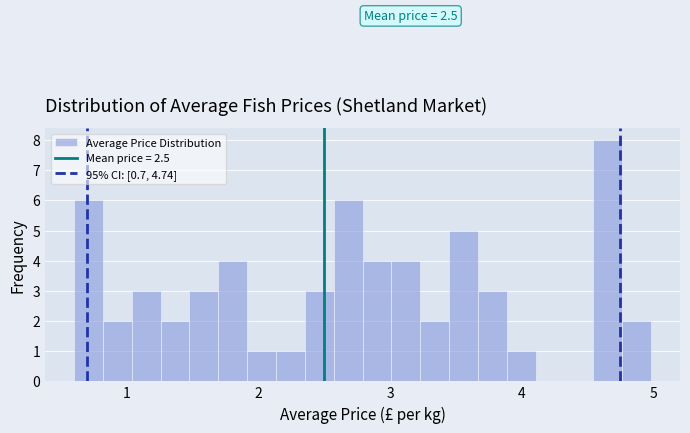

Around what value on the x-axis is the tallest bar? Give the approximate position of its centre, as read against the axis.

4.7